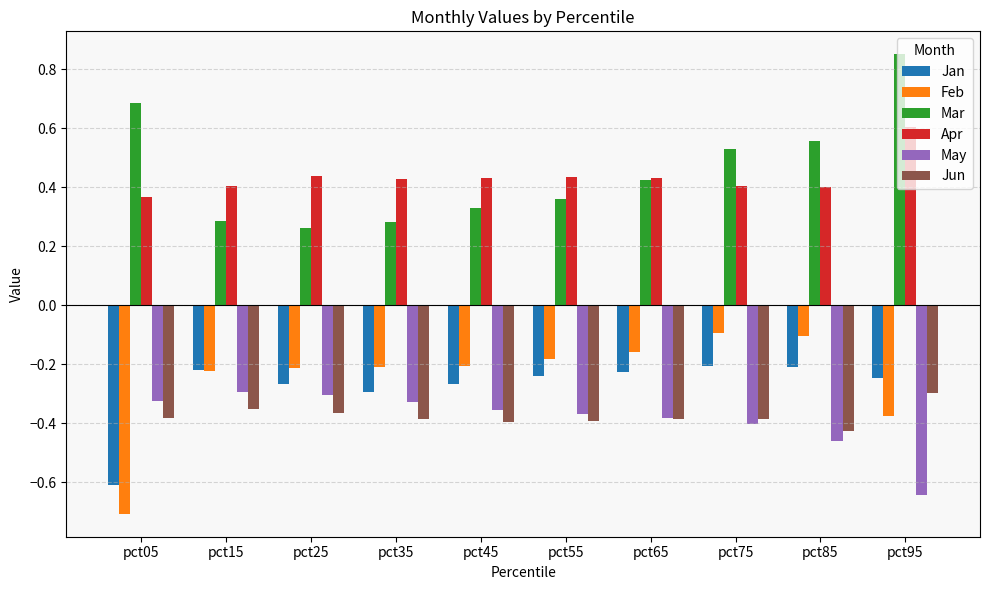

How many data points does each series have?

10